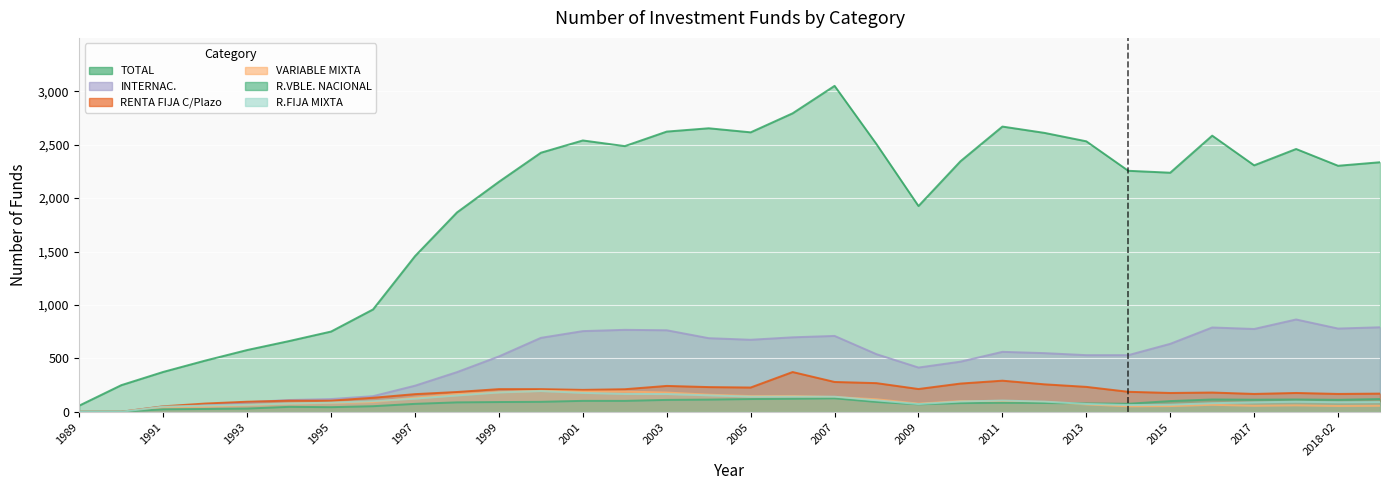

What is the sum of the RENTA FIJA C/Plazo values at 2012 and 2018-01?

433